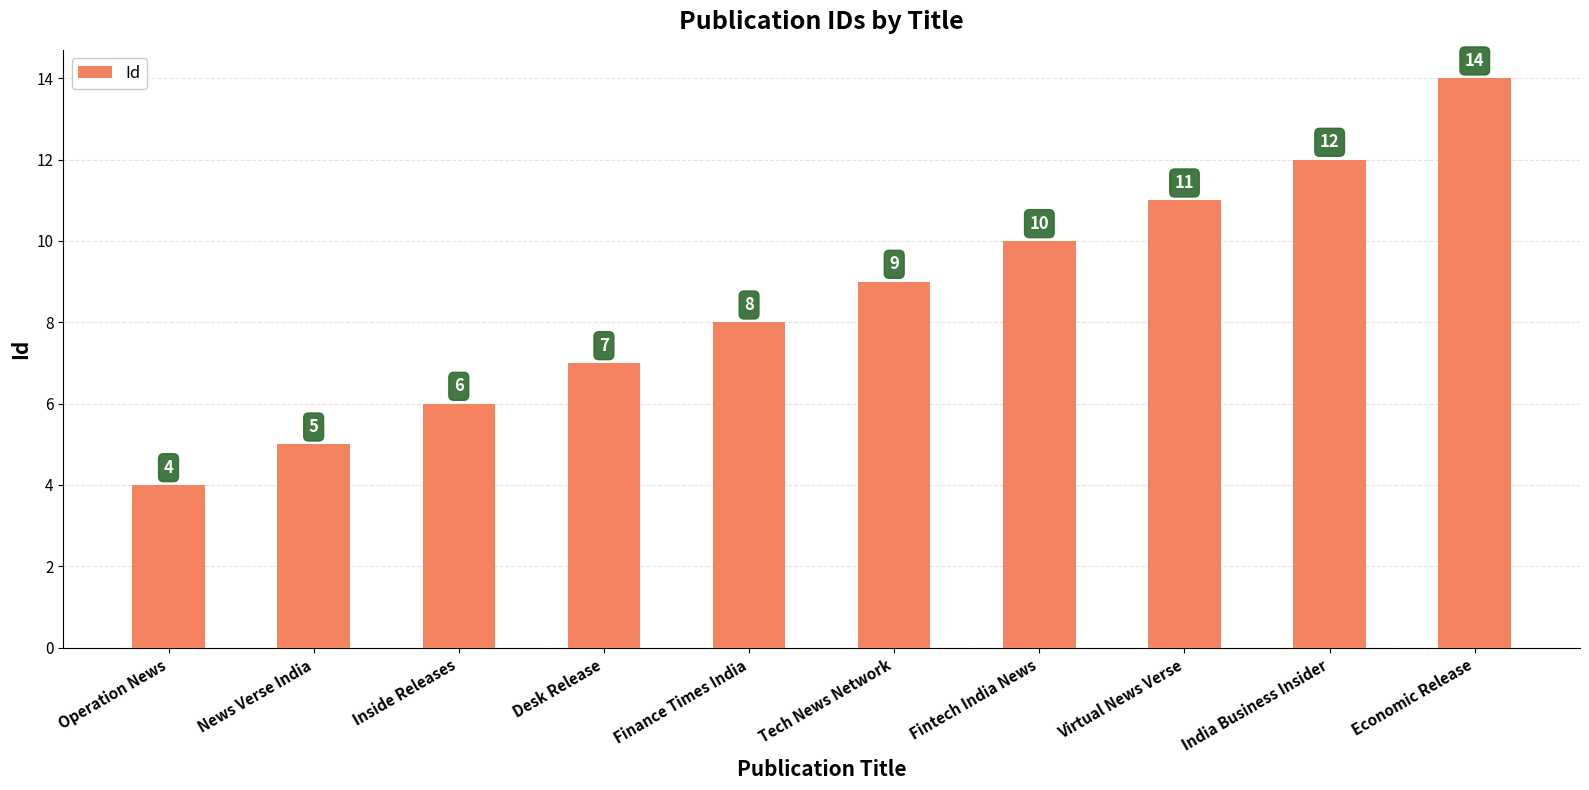

List the labels in order of value, smallest first.

Operation News, News Verse India, Inside Releases, Desk Release, Finance Times India, Tech News Network, Fintech India News, Virtual News Verse, India Business Insider, Economic Release